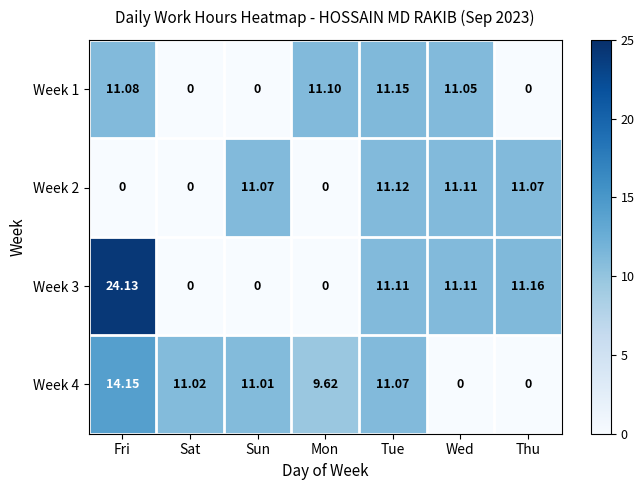

What is the difference between the highest and lowest values at Tue?

0.1